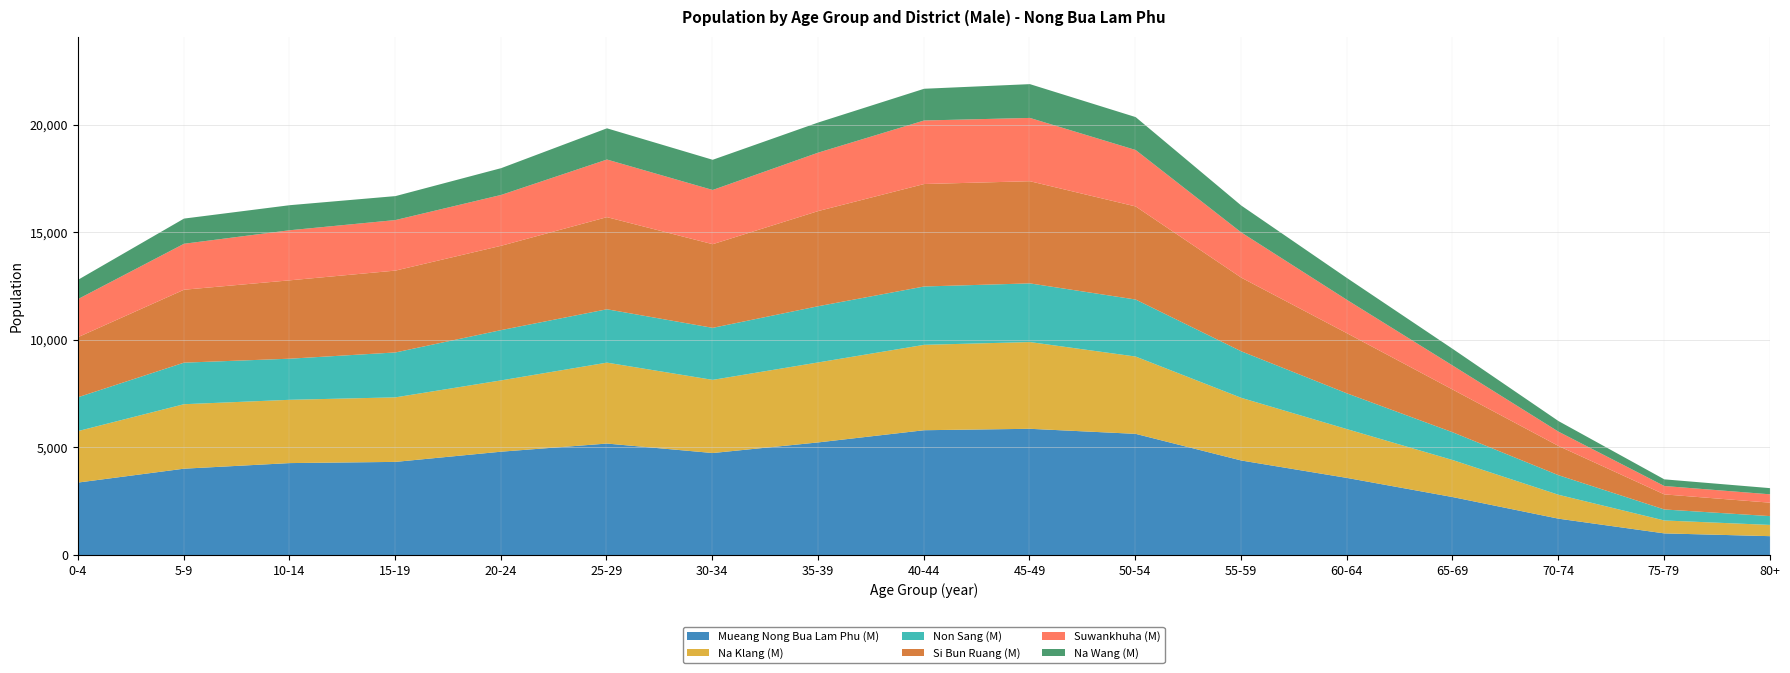

True or false: Non Sang (M) has a value of 429 at 65-69.

False